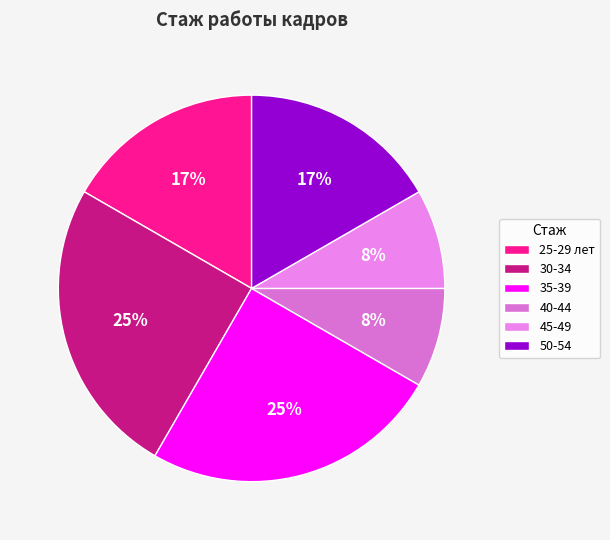

Do 40-44 and 45-49 together represent more than half of the pie?

No